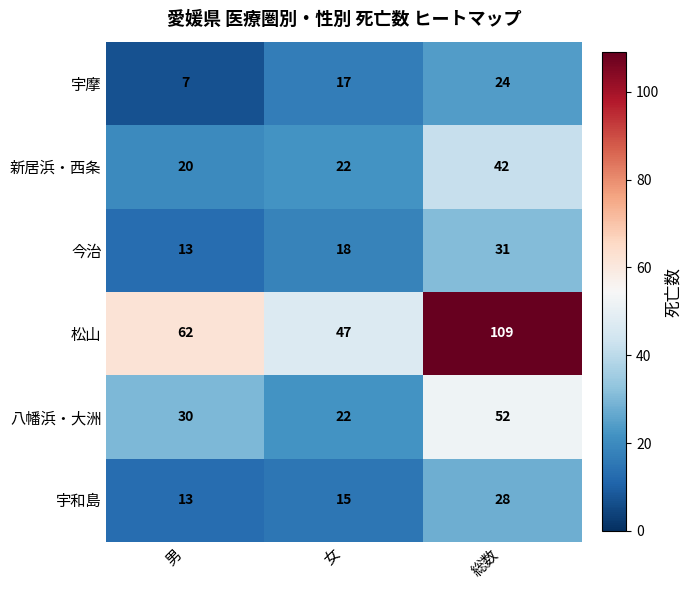

List the series in order of their peak value, highest first.

松山, 八幡浜・大洲, 新居浜・西条, 今治, 宇和島, 宇摩